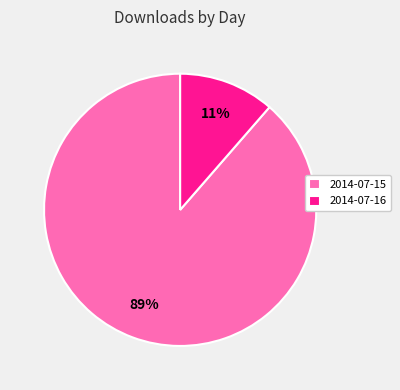

Is it true that 2014-07-15 is 99% of the pie?

False